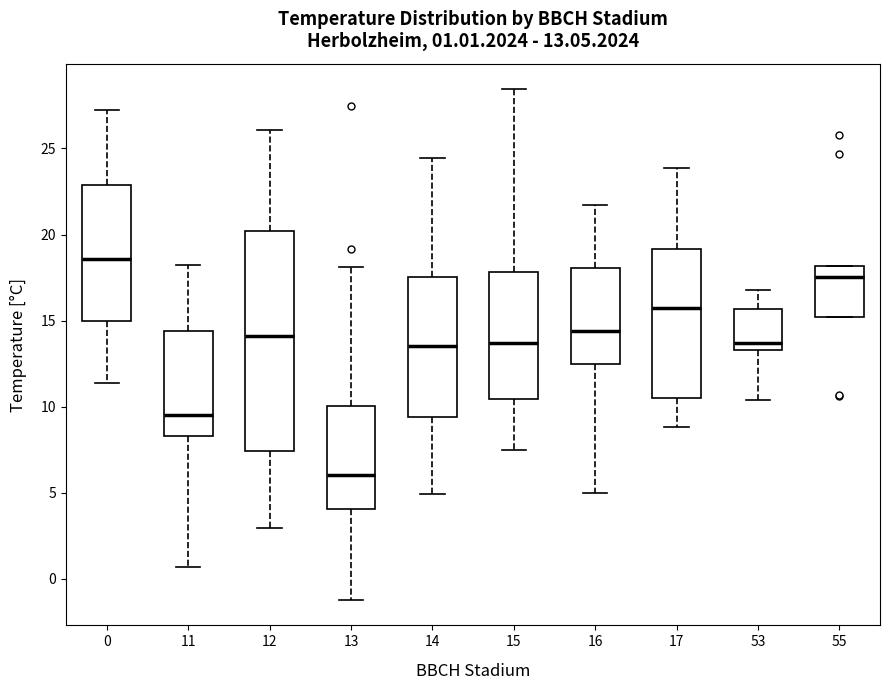

Comparing the boxes themselves (not the whiskers), which one is the tallest?

12